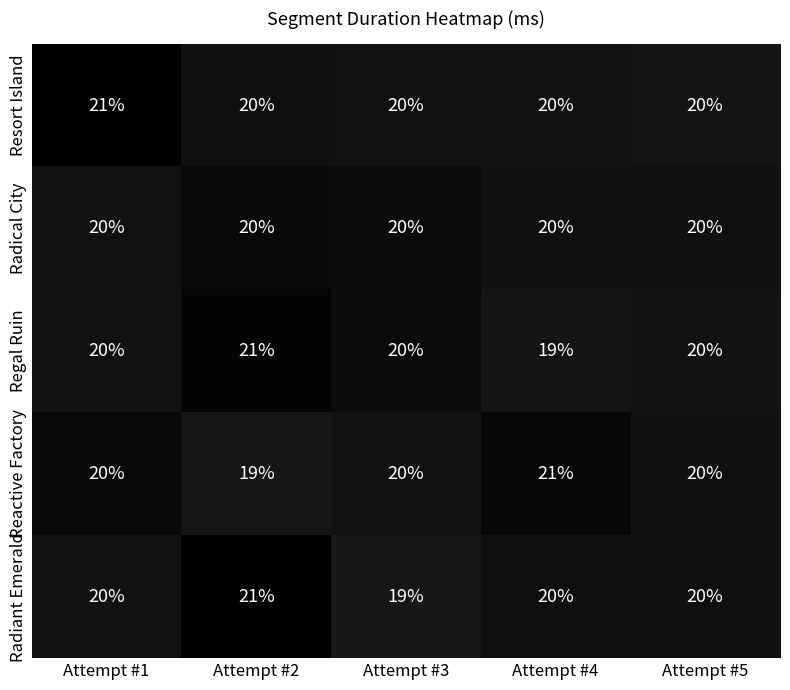

True or false: Regal Ruin has a value of 13 at Attempt #3.

False